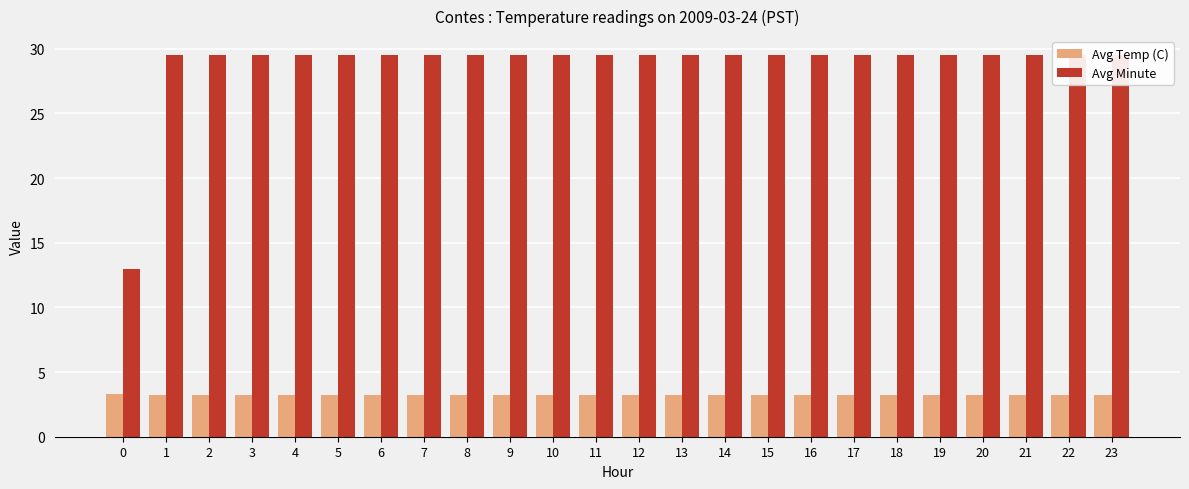

Reading left to right, what are all the values shown in this chart?

Avg Temp (C): 0=3.3	1=3.2	2=3.2	3=3.2	4=3.2	5=3.2	6=3.2	7=3.2	8=3.2	9=3.2	10=3.2	11=3.2	12=3.2	13=3.2	14=3.2	15=3.2	16=3.2	17=3.2	18=3.2	19=3.2	20=3.2	21=3.2	22=3.2	23=3.2
Avg Minute: 0=13.0	1=29.5	2=29.5	3=29.5	4=29.5	5=29.5	6=29.5	7=29.5	8=29.5	9=29.5	10=29.5	11=29.5	12=29.5	13=29.5	14=29.5	15=29.5	16=29.5	17=29.5	18=29.5	19=29.5	20=29.5	21=29.5	22=29.5	23=29.5